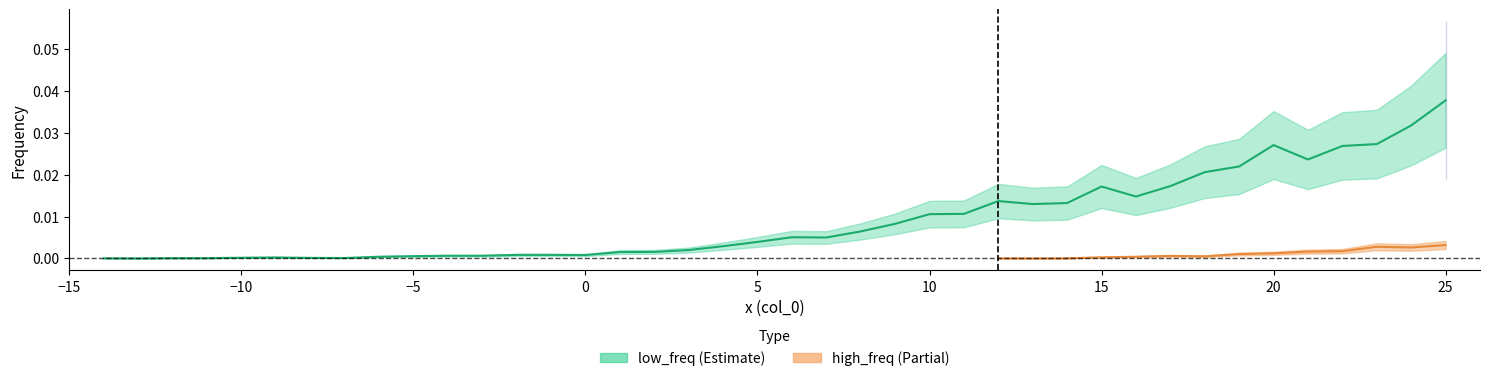

The value at 12 is 0.0. True or false?

False